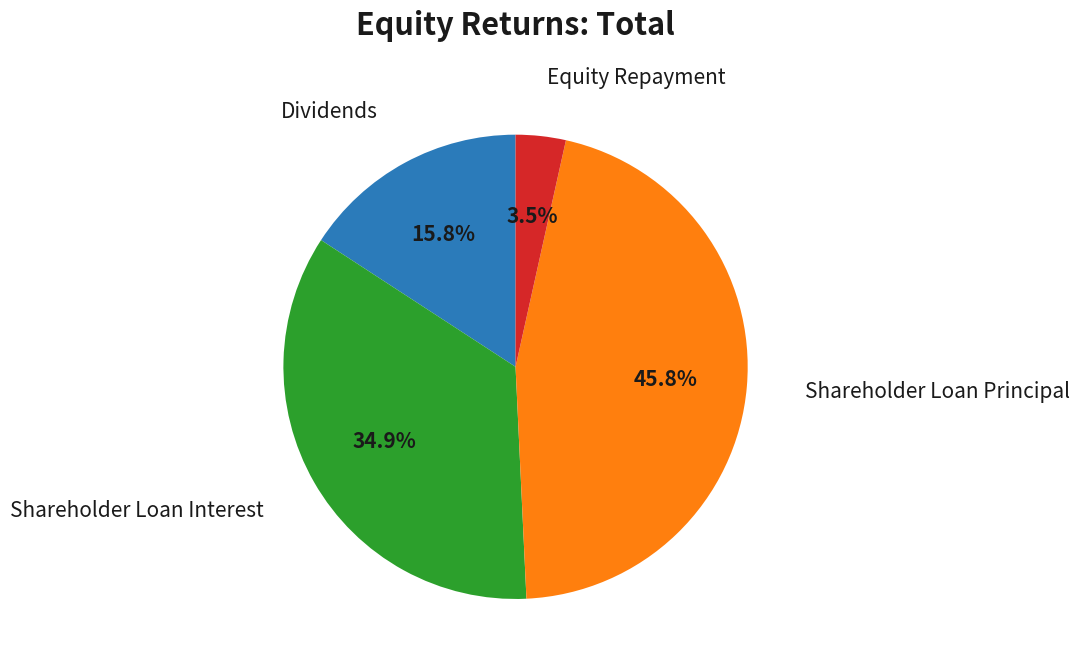

How many segments does this pie chart have?

4